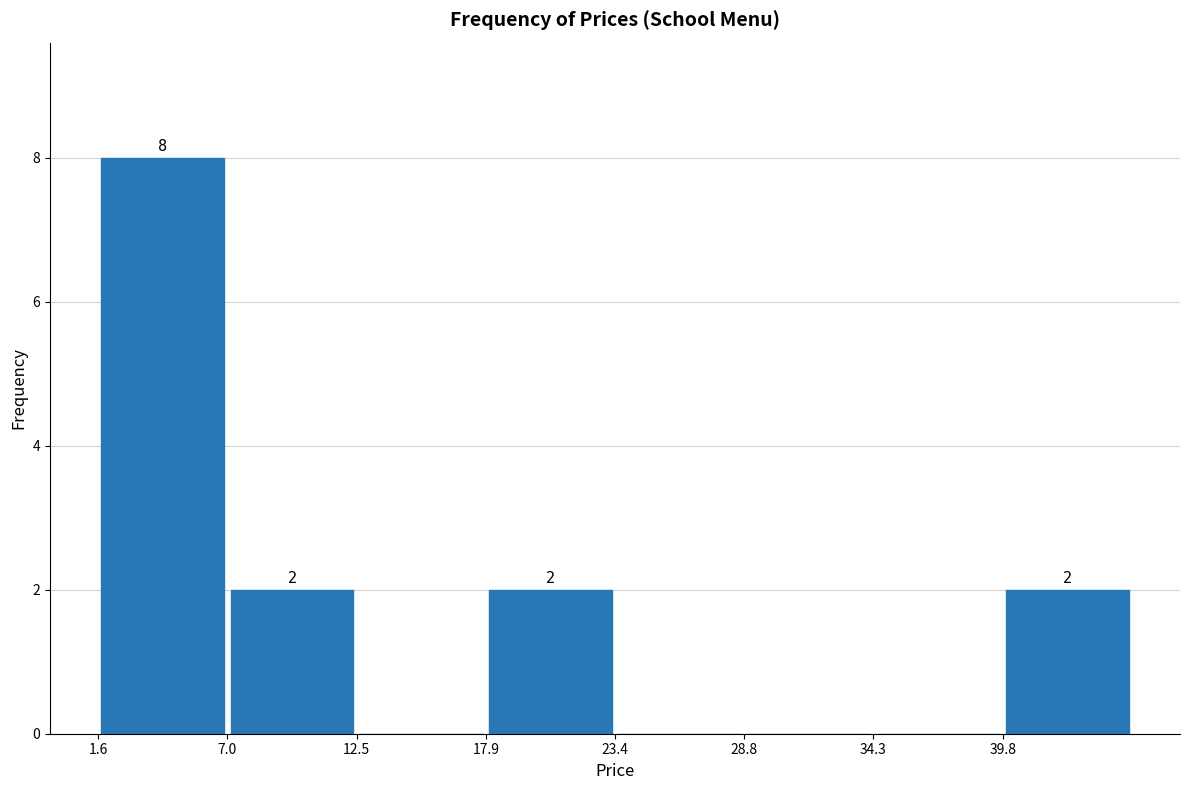

Over which range of the x-axis is the bar tallest?

2 to 7